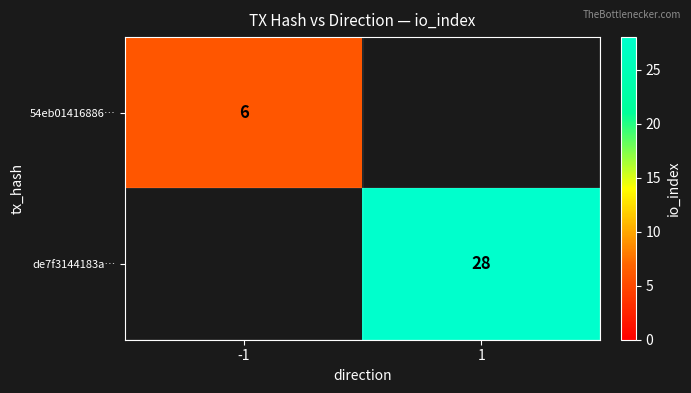

How many data points does each series have?

2